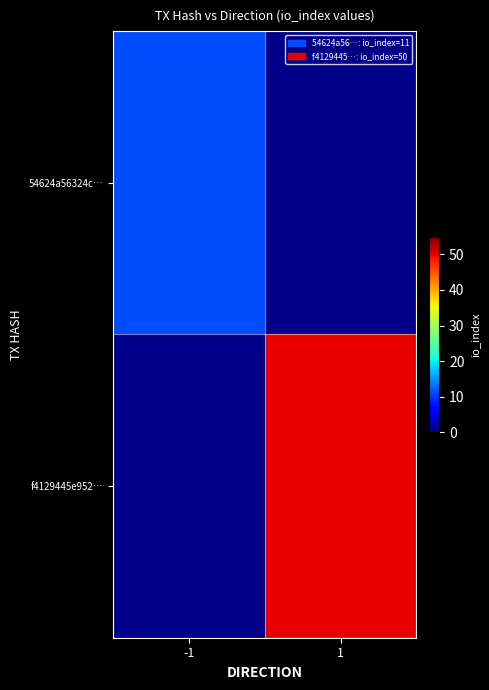

True or false: f4129445e952… has a value of 0 at 1.

True